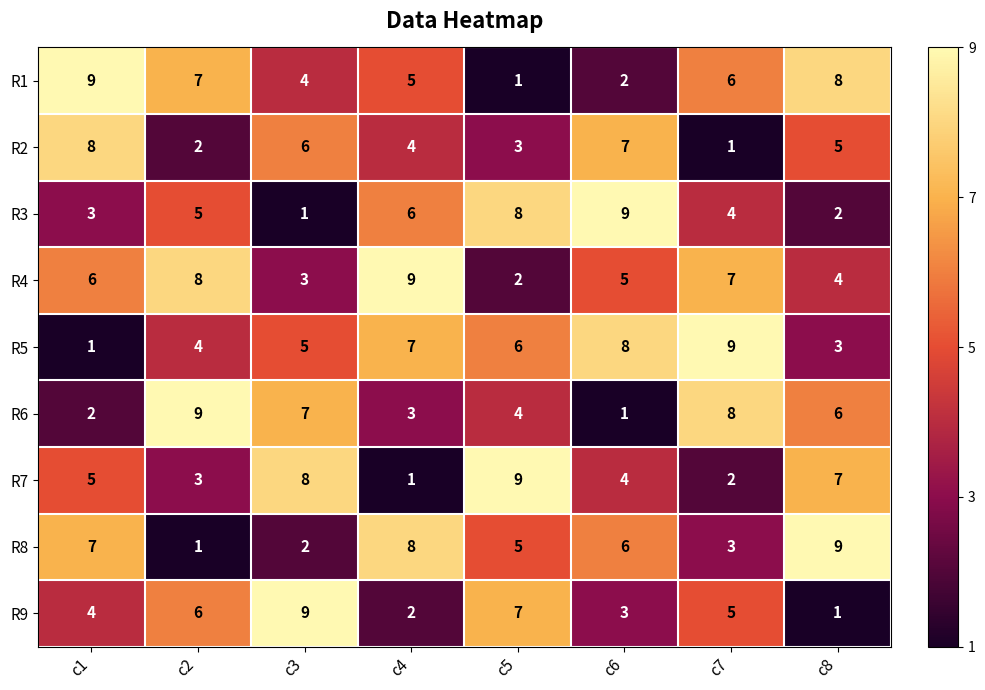

What is the sum of the R4 values at c2 and c1?

14